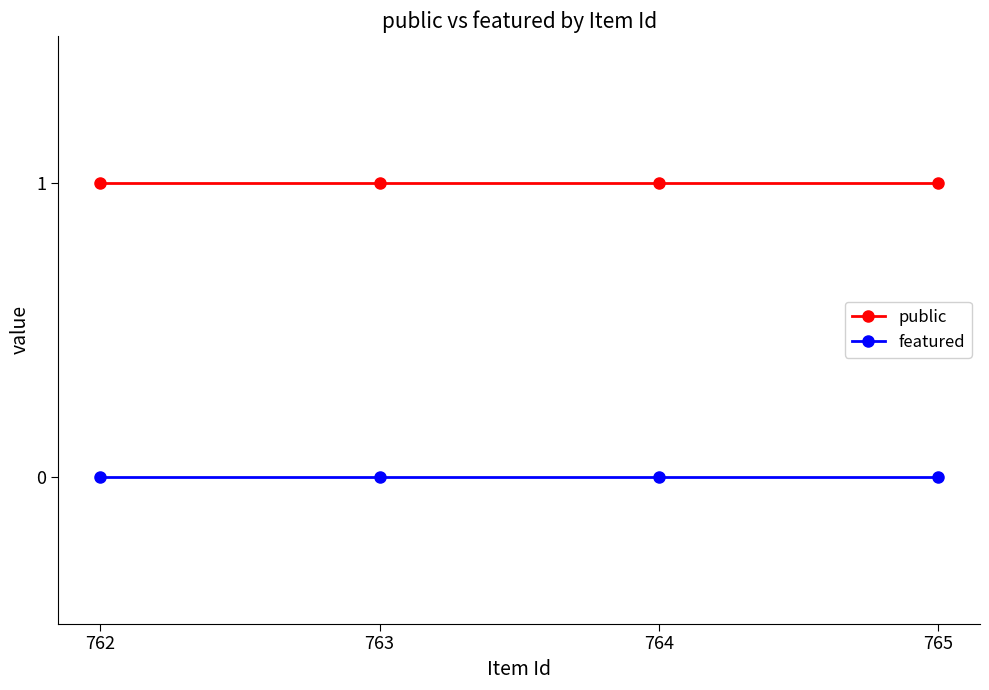

At how many categories does at least one series exceed 0?

4